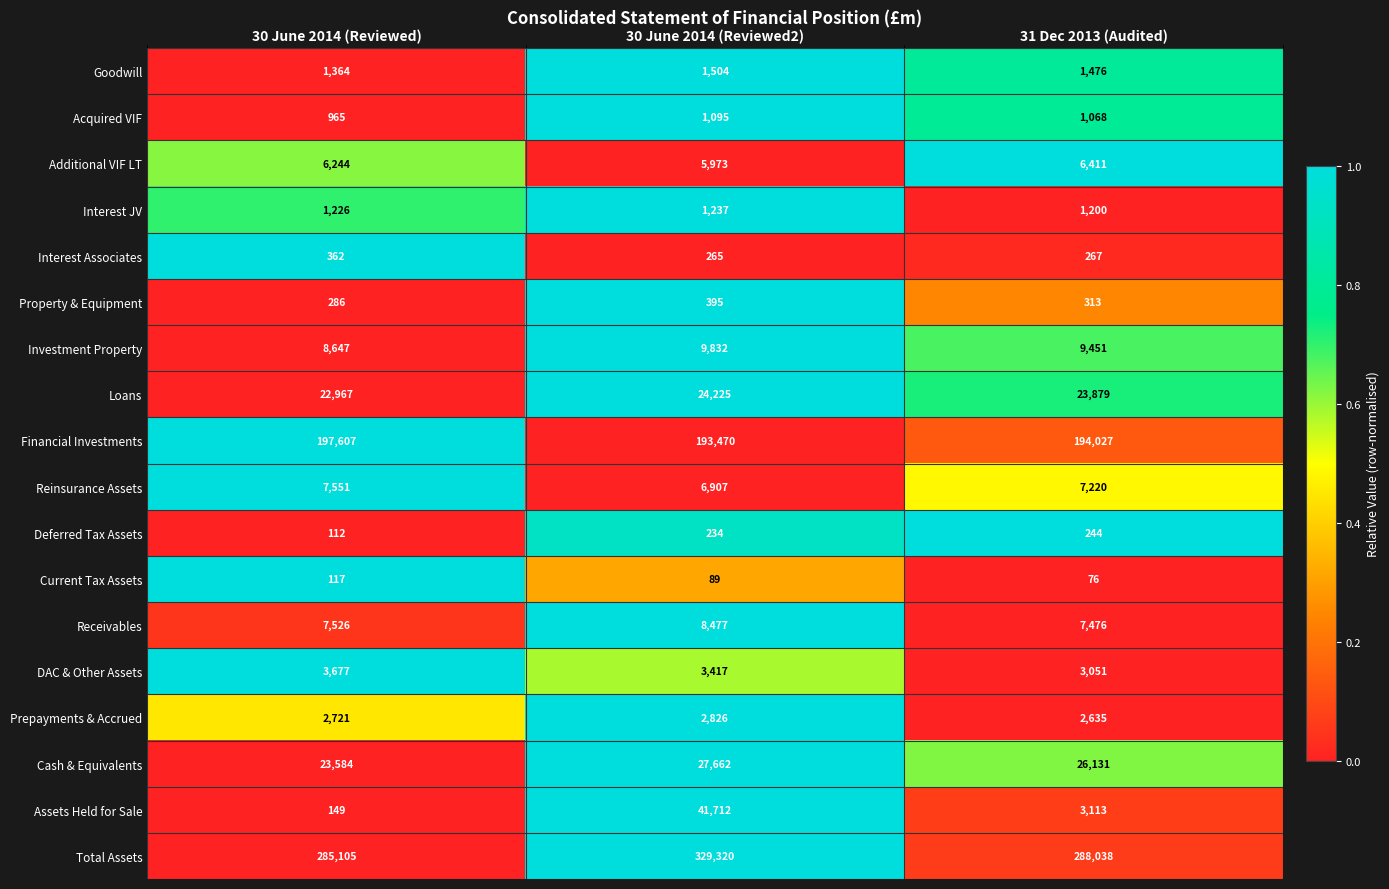

The value of Investment Property at 31 Dec 2013 (Audited) is 13793. True or false?

False